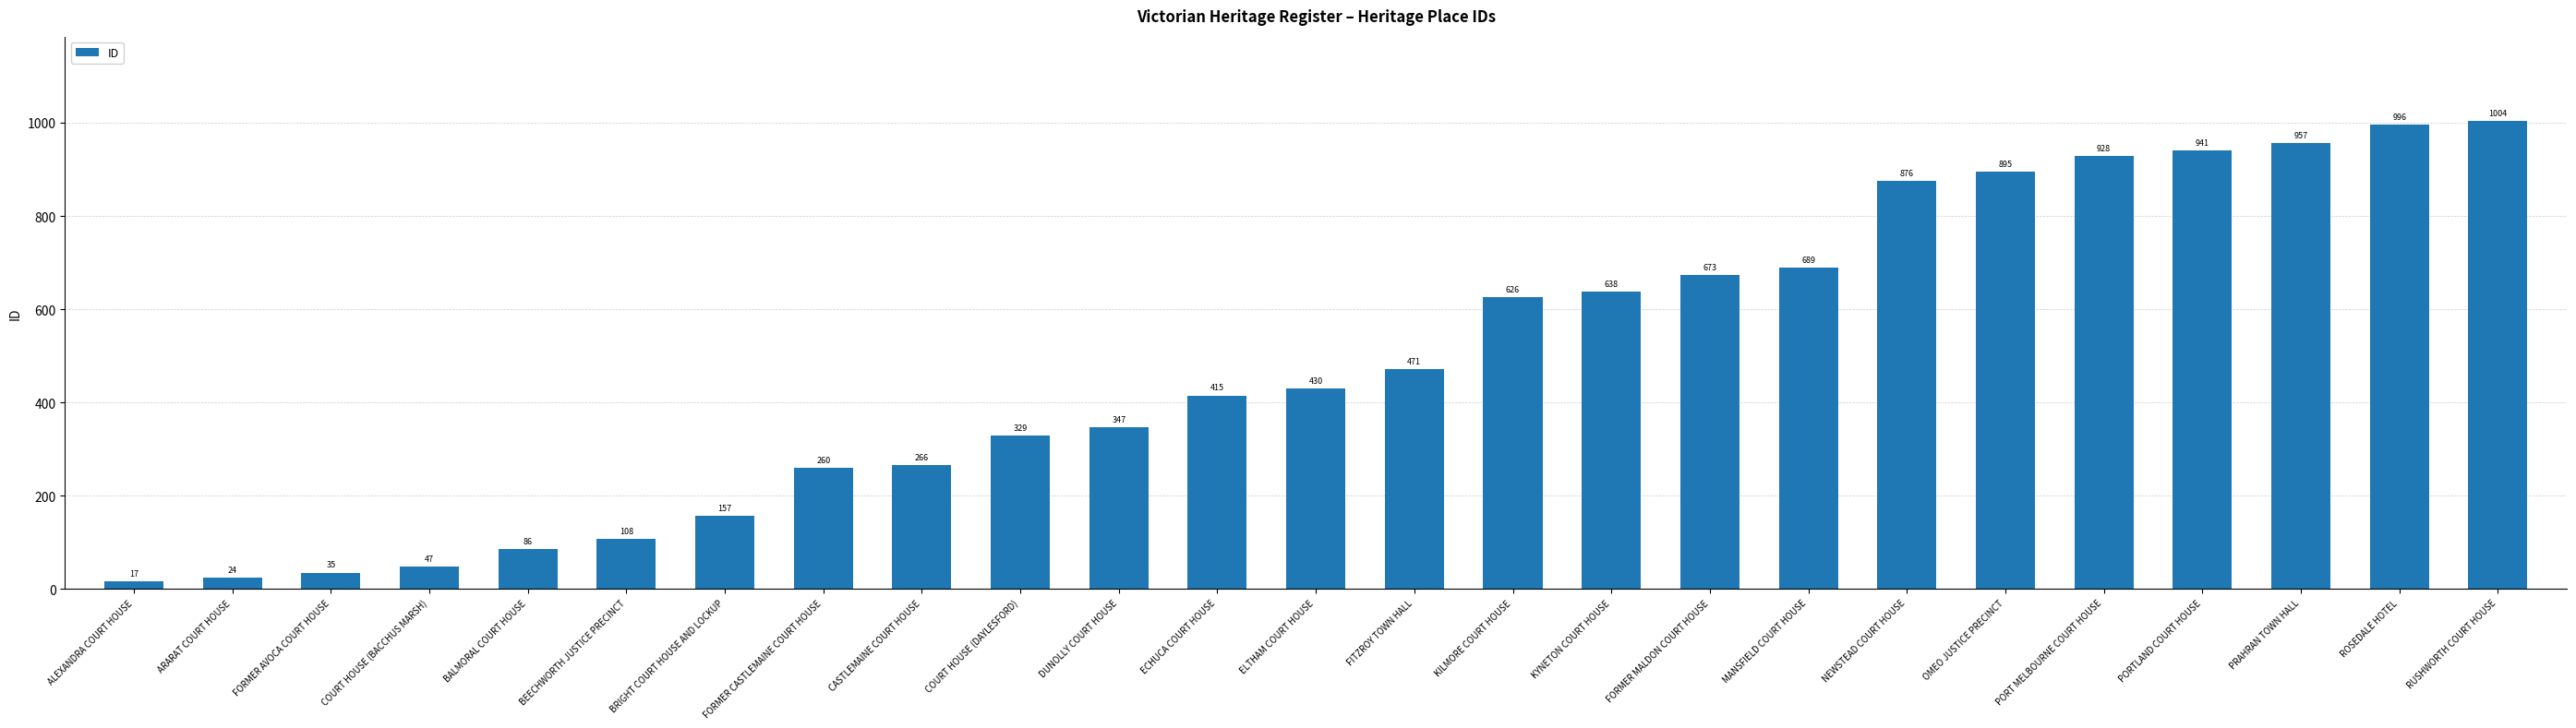

Reading right to left, what are all the values shown in this chart?

RUSHWORTH COURT HOUSE=1004	ROSEDALE HOTEL=996	PRAHRAN TOWN HALL=957	PORTLAND COURT HOUSE=941	PORT MELBOURNE COURT HOUSE=928	OMEO JUSTICE PRECINCT=895	NEWSTEAD COURT HOUSE=876	MANSFIELD COURT HOUSE=689	FORMER MALDON COURT HOUSE=673	KYNETON COURT HOUSE=638	KILMORE COURT HOUSE=626	FITZROY TOWN HALL=471	ELTHAM COURT HOUSE=430	ECHUCA COURT HOUSE=415	DUNOLLY COURT HOUSE=347	COURT HOUSE (DAYLESFORD)=329	CASTLEMAINE COURT HOUSE=266	FORMER CASTLEMAINE COURT HOUSE=260	BRIGHT COURT HOUSE AND LOCKUP=157	BEECHWORTH JUSTICE PRECINCT=108	BALMORAL COURT HOUSE=86	COURT HOUSE (BACCHUS MARSH)=47	FORMER AVOCA COURT HOUSE=35	ARARAT COURT HOUSE=24	ALEXANDRA COURT HOUSE=17